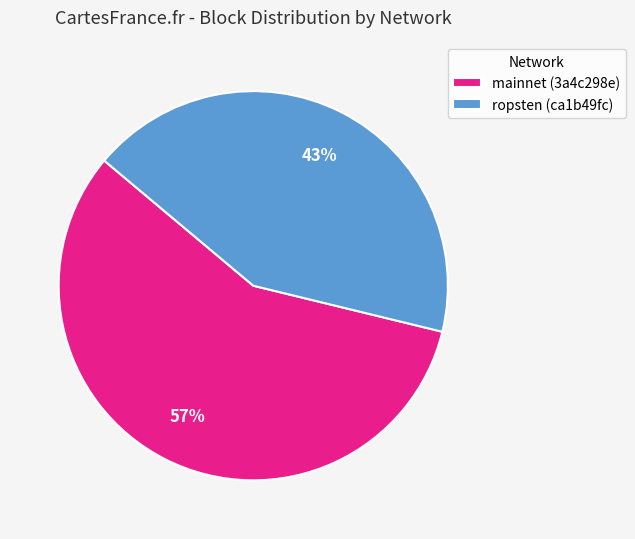

Which category has the smallest portion of the pie?

ropsten (ca1b49fc)